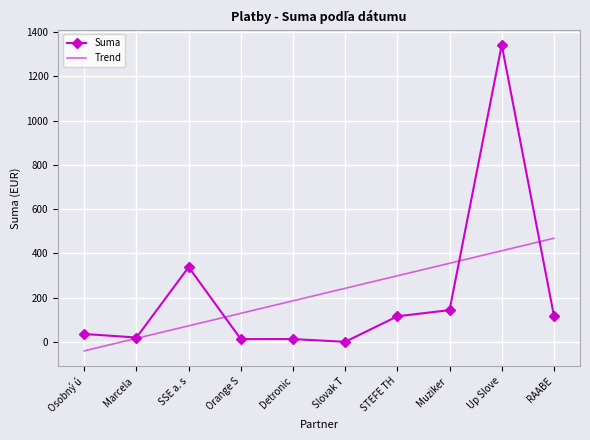

What is the value of the Suma point at the 9th from the left?

1341.5